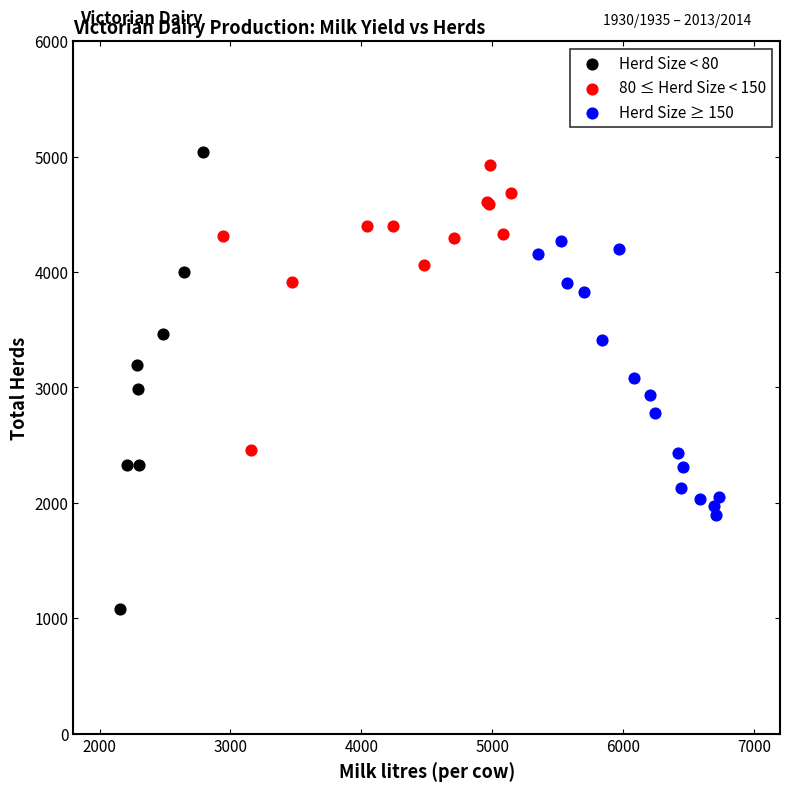

Which series contains the lowest Y value?

Herd Size < 80